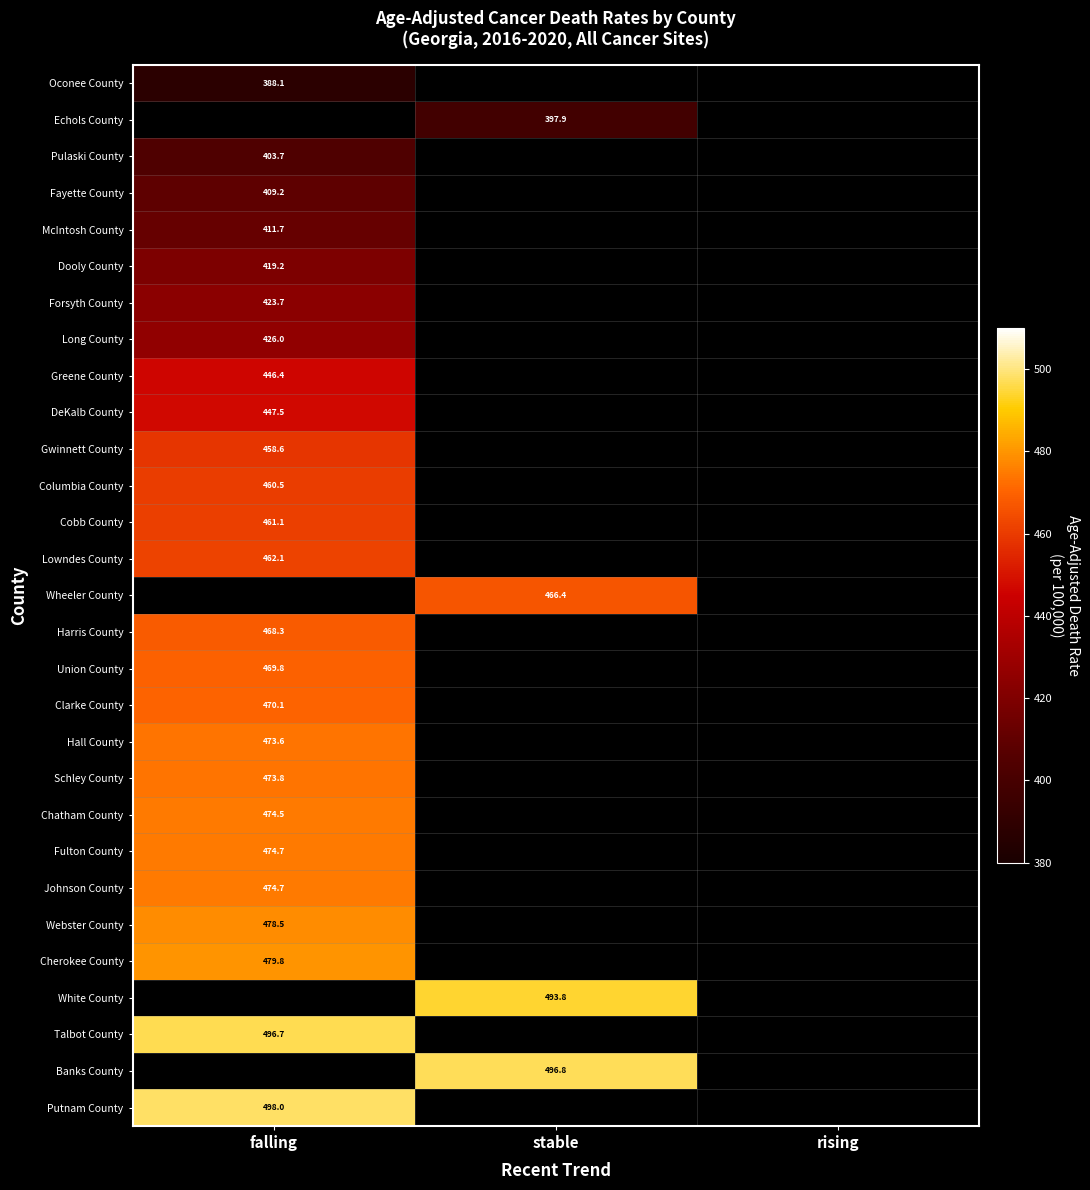

The Cobb County series shows 461.1 at falling. True or false?

True